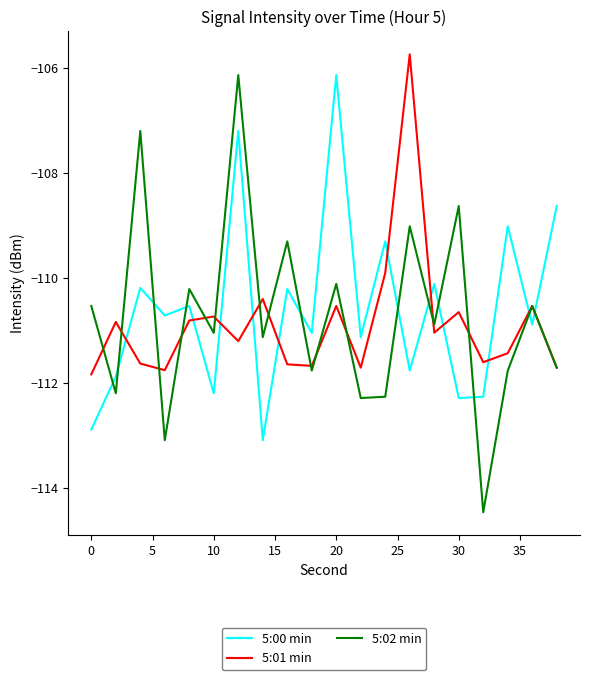

How many lines are shown in the chart?

3